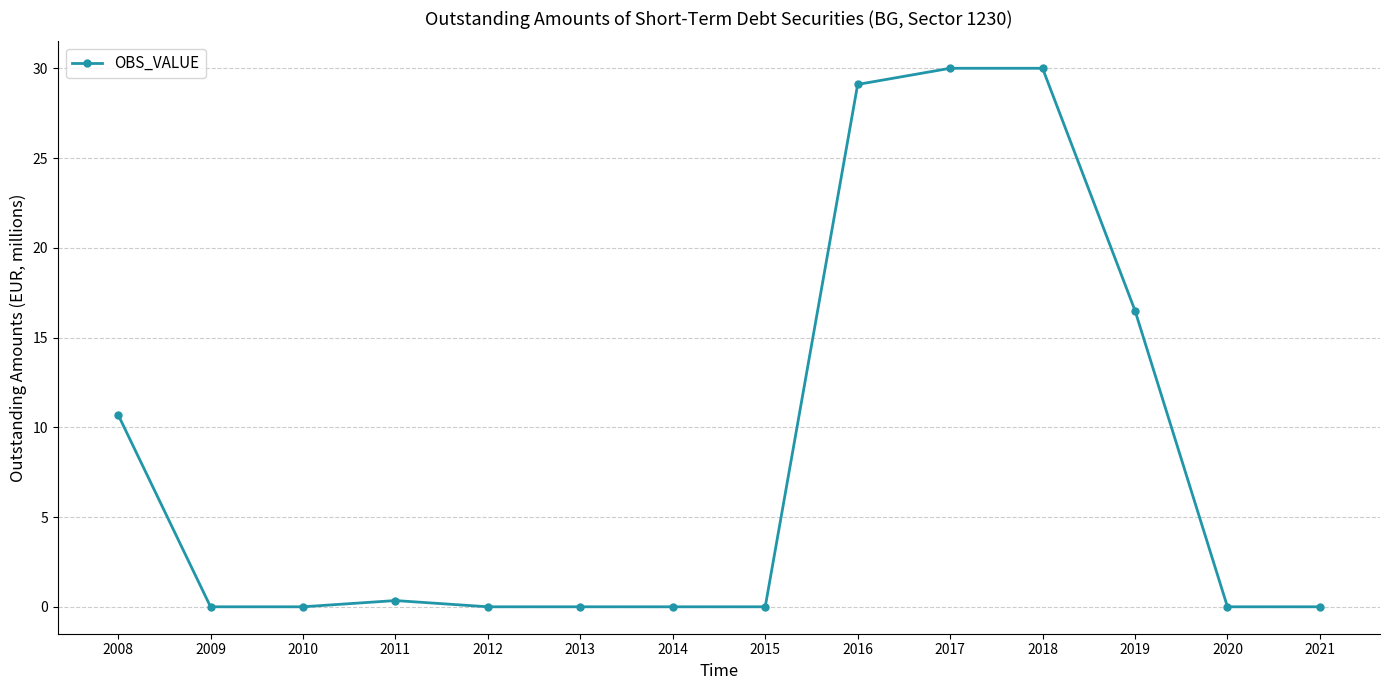

What is the difference between the values at 2015 and 2016?

29.1